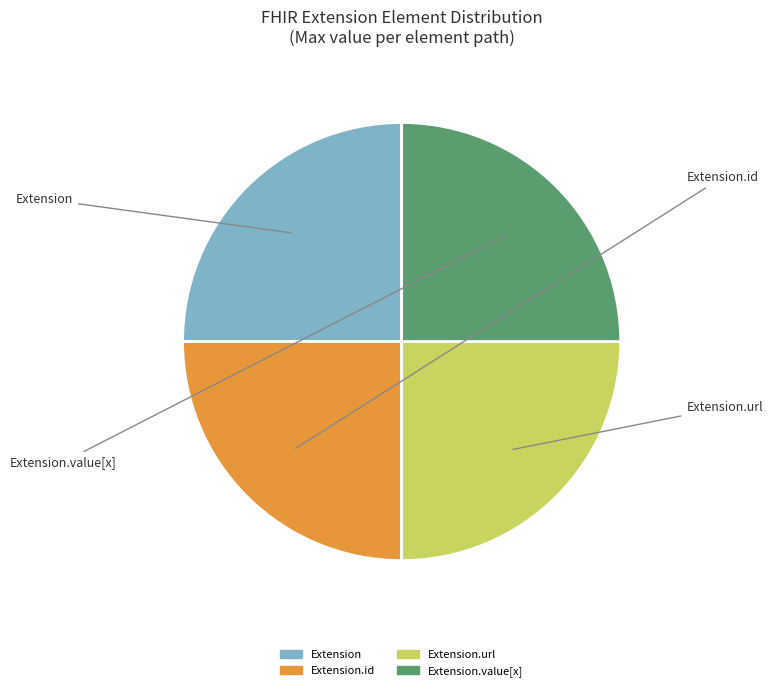

Does any single category account for the majority?

No